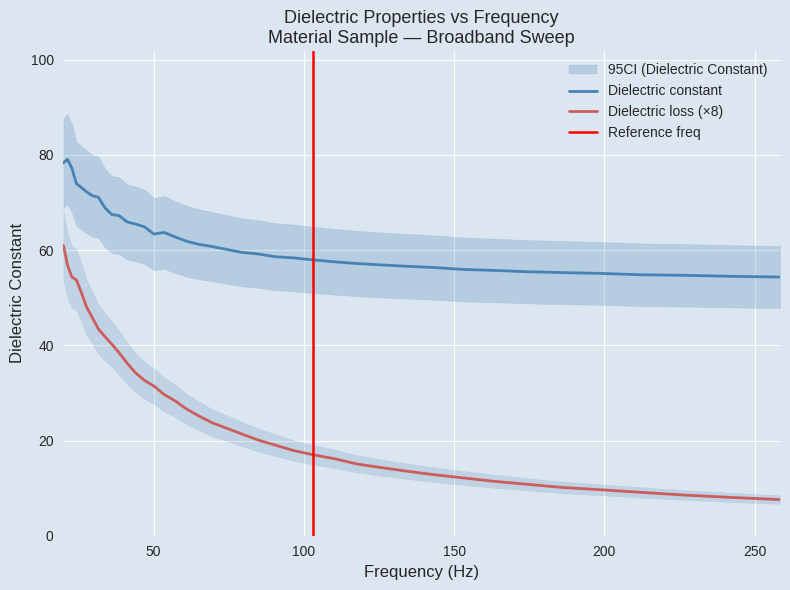

True or false: Dielectric constant and Dielectric loss cross at least once.

False